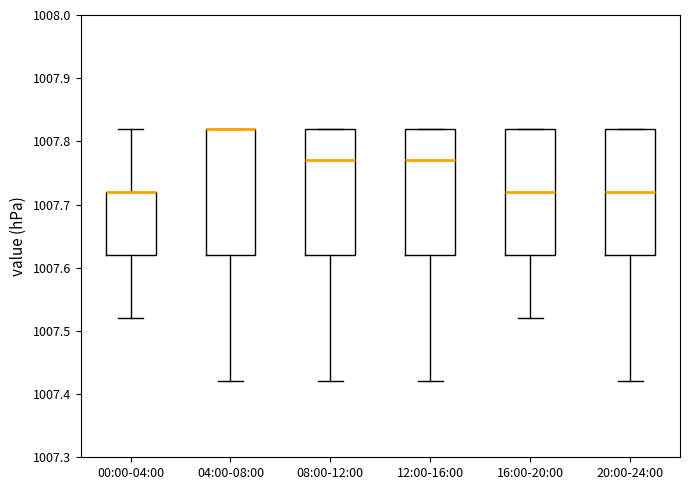

Reading left to right, transcribe this box plot: for each box, give where its median line is, the range the box spans, and where its two whiskers end, as read against the y-axis. The values are not printed on the chart, so give them approximately, as read against the axis.

00:00-04:00: median 1007.72 (drawn on the box's upper edge), box 1007.62 to 1007.72, whiskers 1007.52 to 1007.82
04:00-08:00: median 1007.82 (drawn on the box's upper edge), box 1007.62 to 1007.82, whiskers 1007.42 to 1007.82
08:00-12:00: median 1007.77, box 1007.62 to 1007.82, whiskers 1007.42 to 1007.82
12:00-16:00: median 1007.77, box 1007.62 to 1007.82, whiskers 1007.42 to 1007.82
16:00-20:00: median 1007.72, box 1007.62 to 1007.82, whiskers 1007.52 to 1007.82
20:00-24:00: median 1007.72, box 1007.62 to 1007.82, whiskers 1007.42 to 1007.82